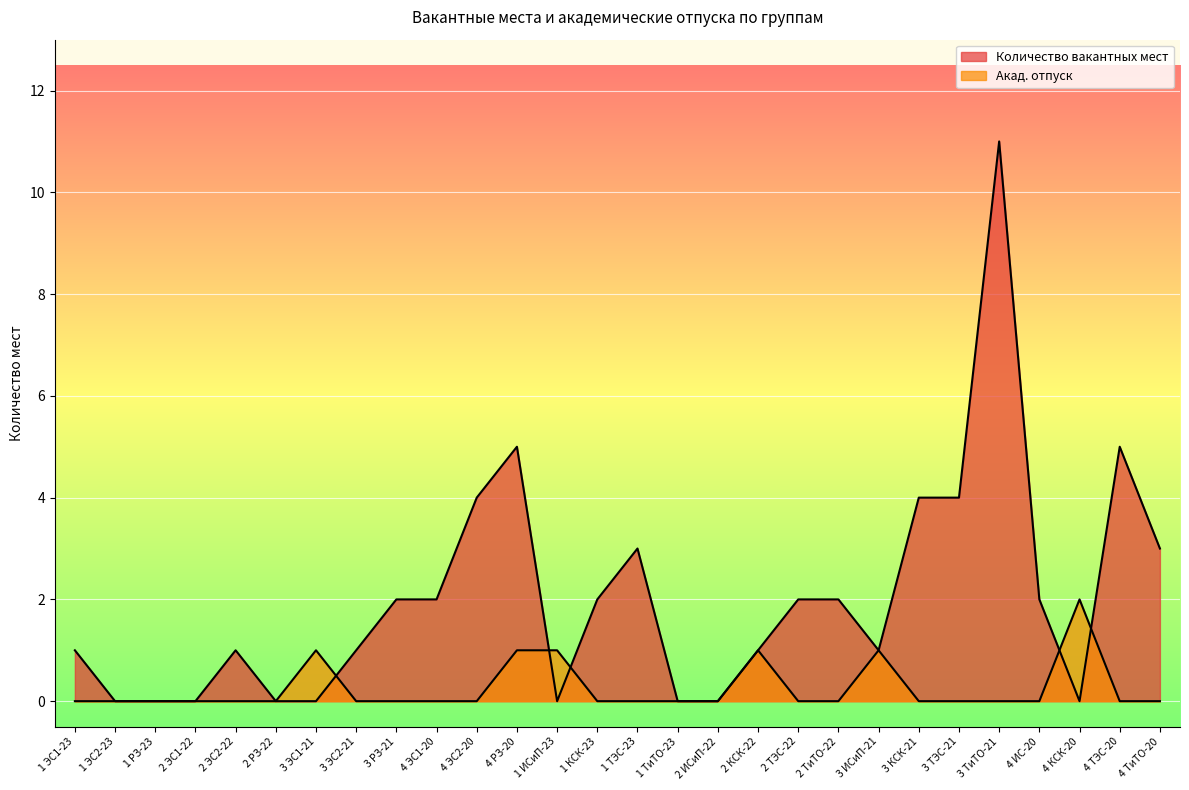

At which category does the chart reach its minimum across all series?

1 ЭС2-23